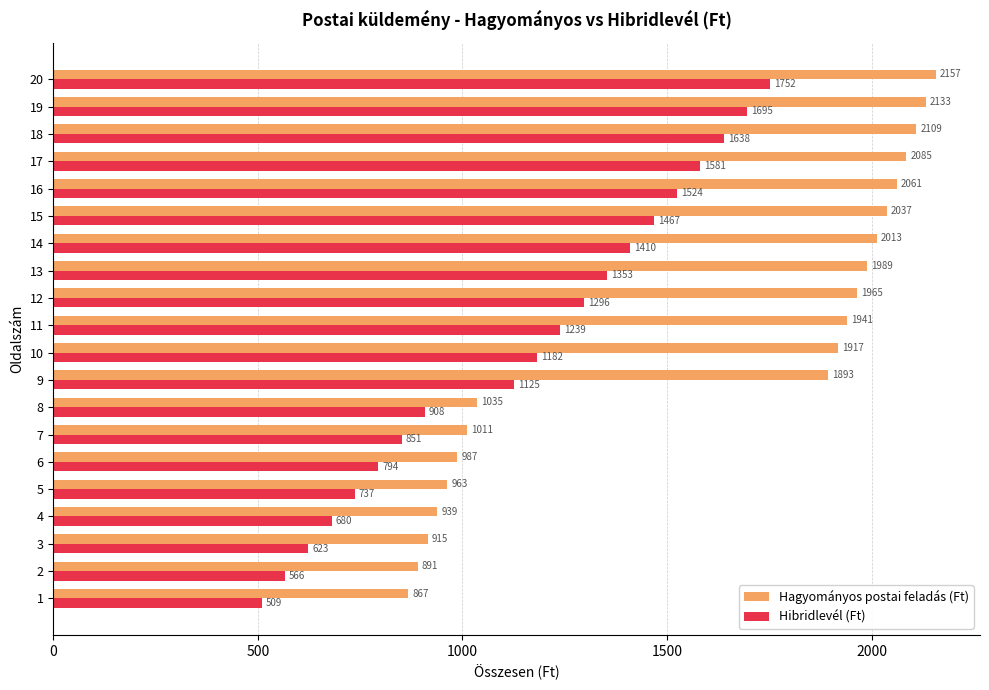

What value does the Hibridlevél (Ft) series have at 16?

1524.0